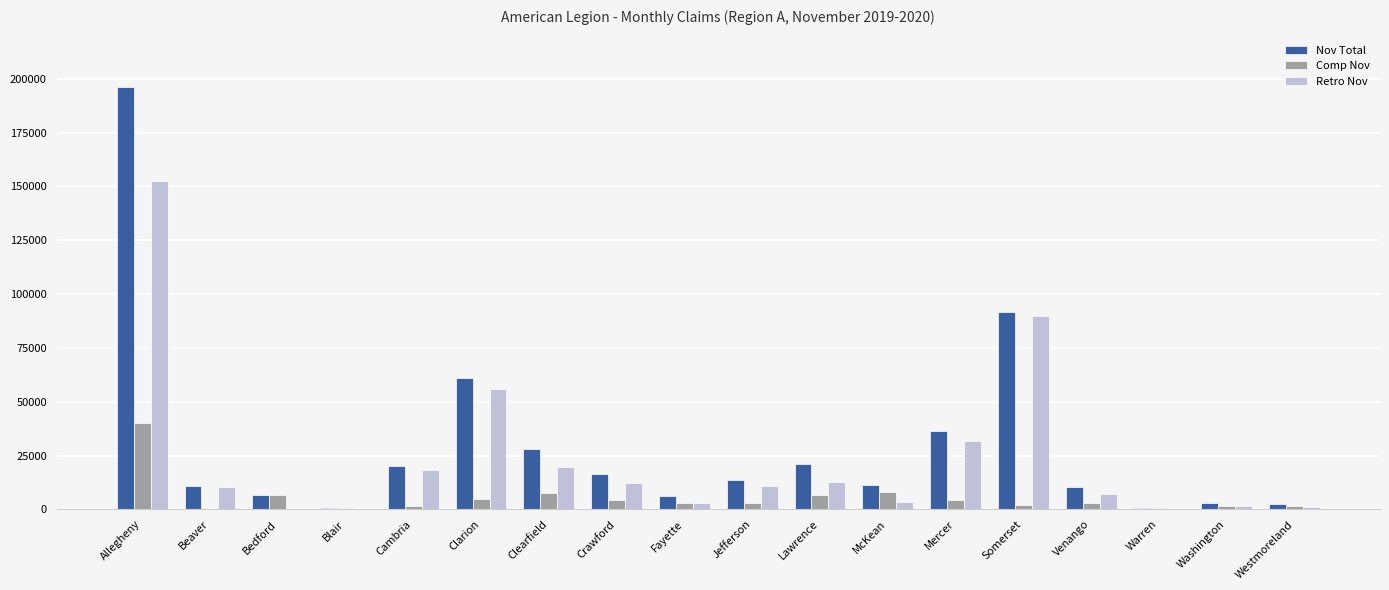

How many groups of bars are there?

18